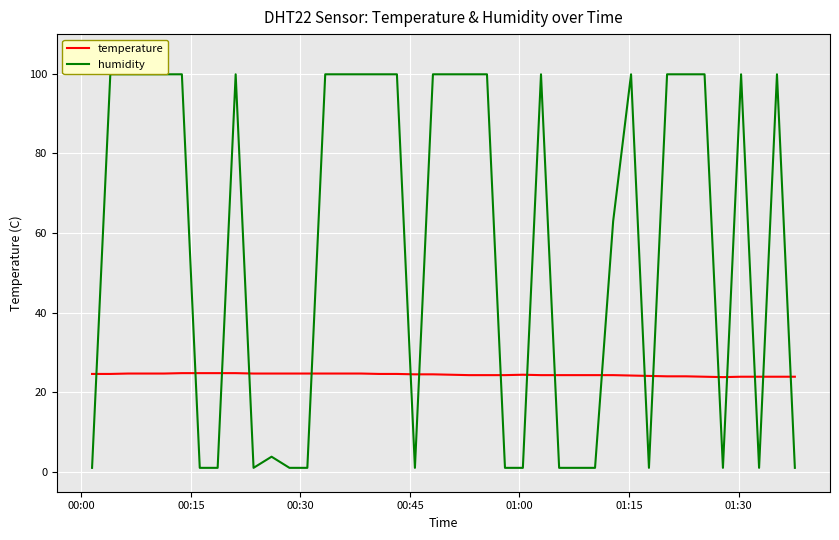

What is the maximum value shown in the chart?

99.9